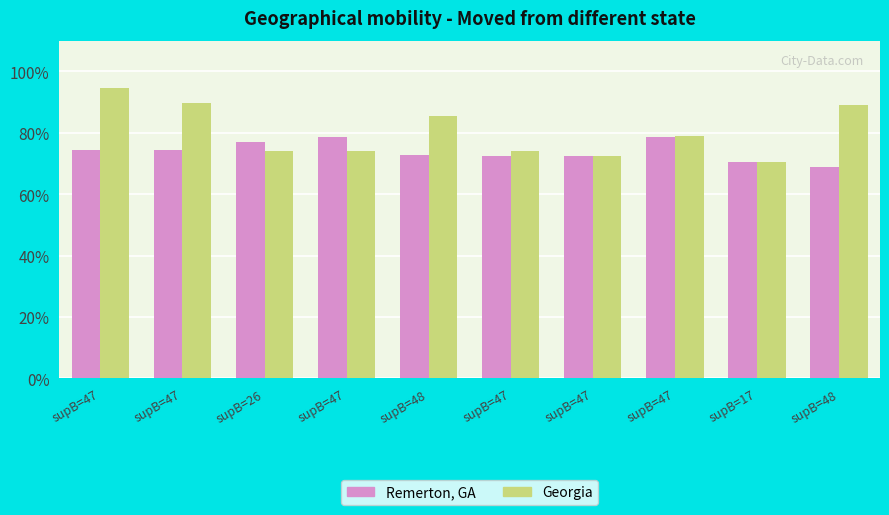

What is the average value of the Georgia series?

0.8